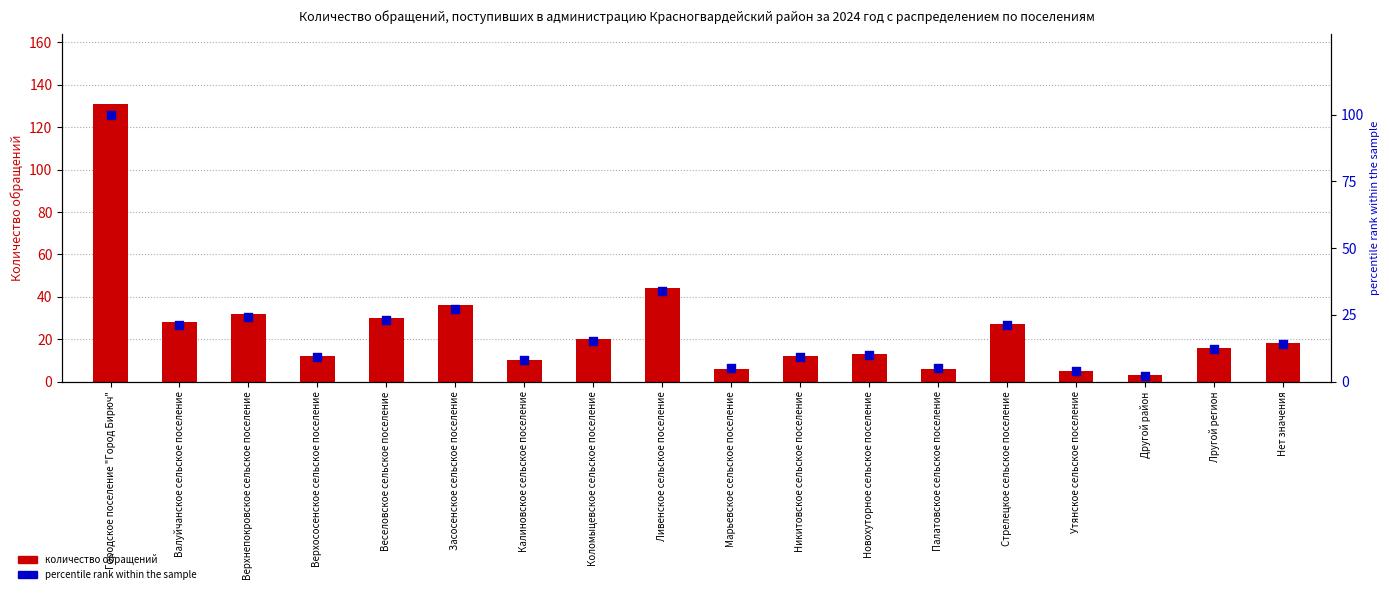

Which series contains the highest Y value?

Количество обращений